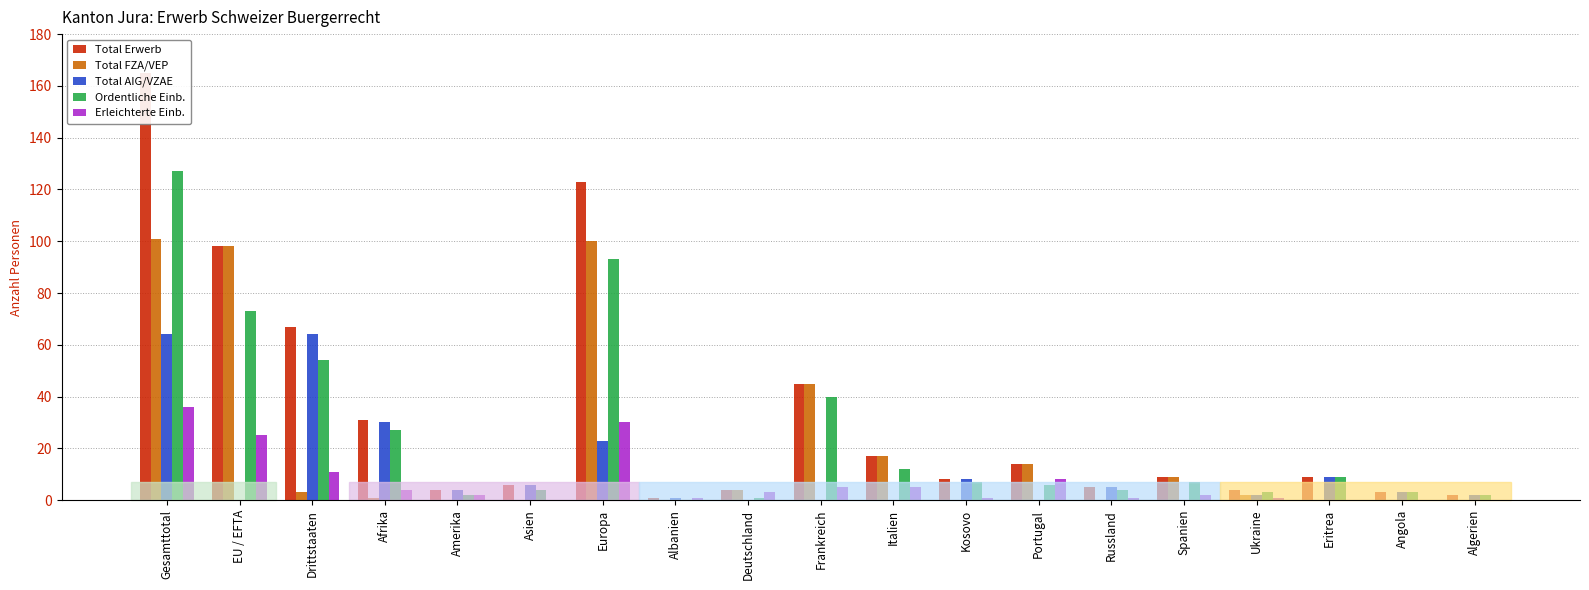

At which label does Total Erwerb reach its peak?

Gesamttotal